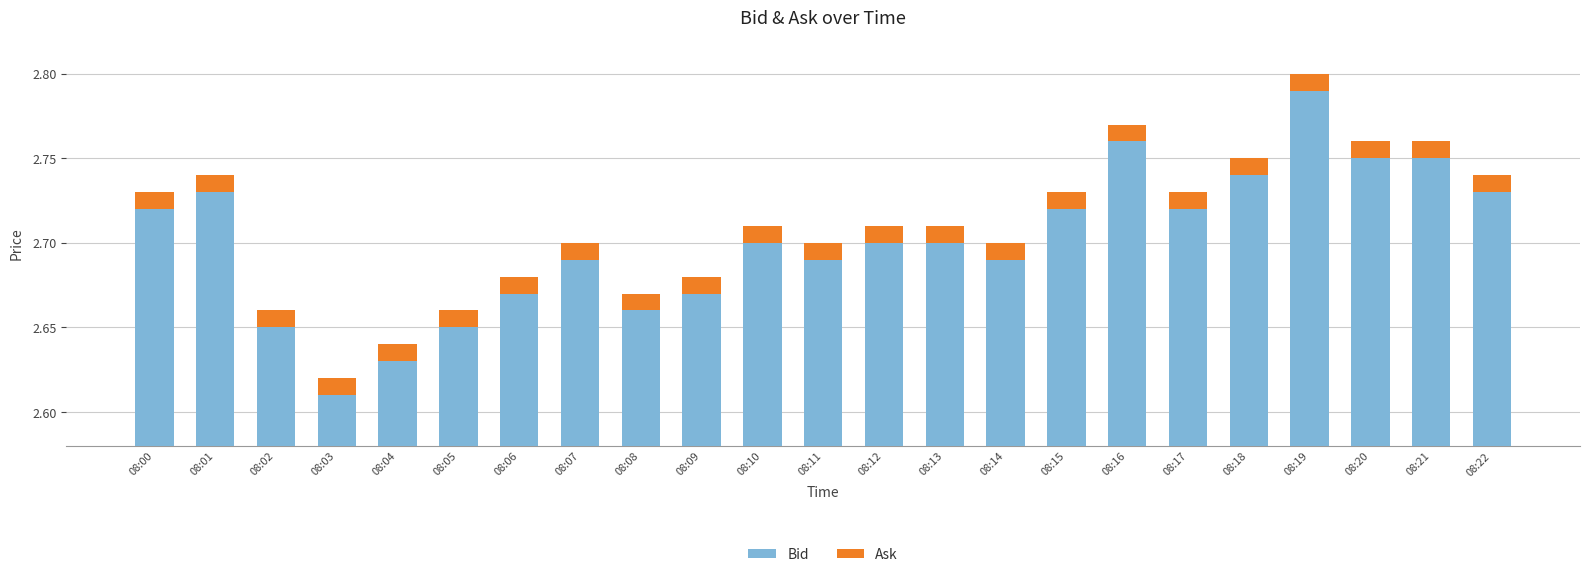

Which series has the largest total across all categories?

Bid